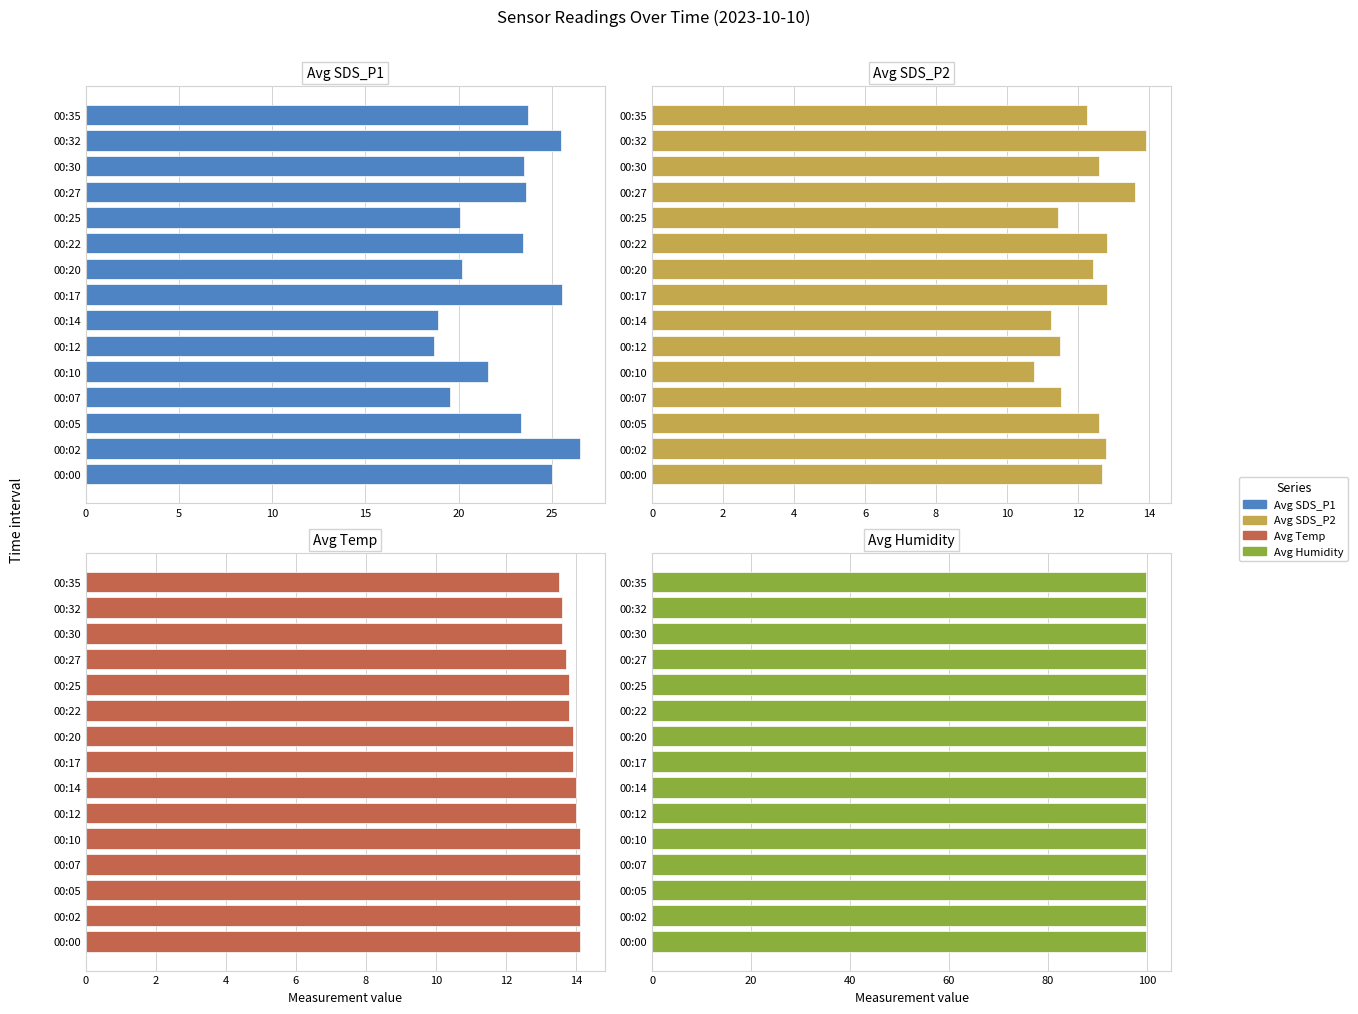

How many bars are there in total?

60